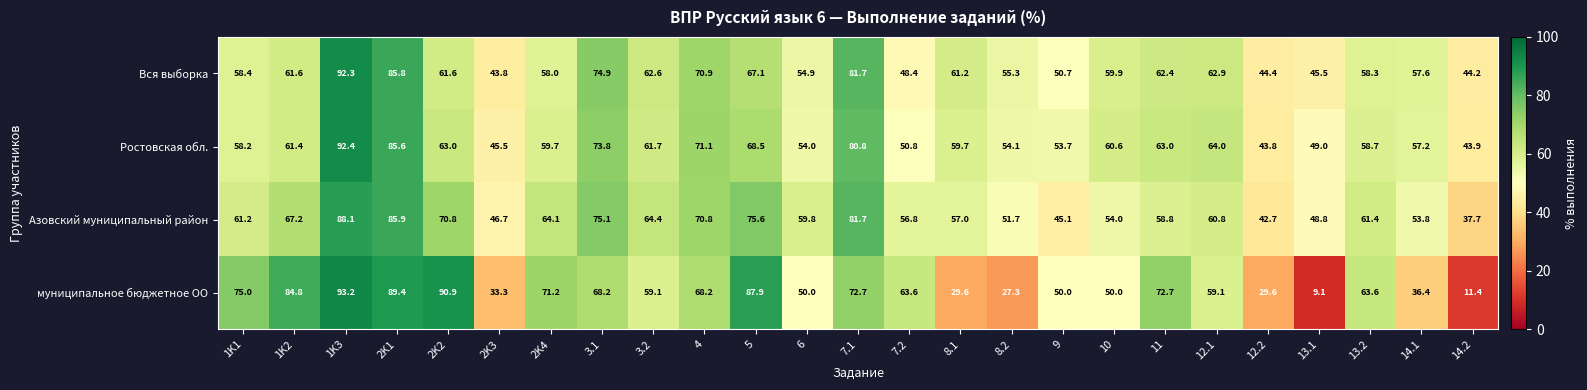

What is the spread (max minus min) of values at 13.1?

39.9